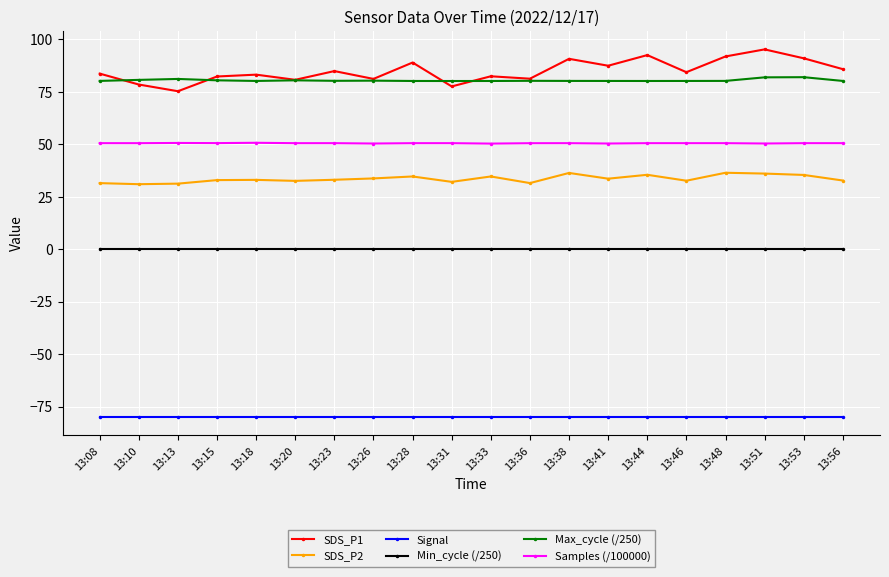

At 13:56, list the series in order from smallest to largest.

Signal, Min_cycle (/250), SDS_P2, Samples (/100000), Max_cycle (/250), SDS_P1